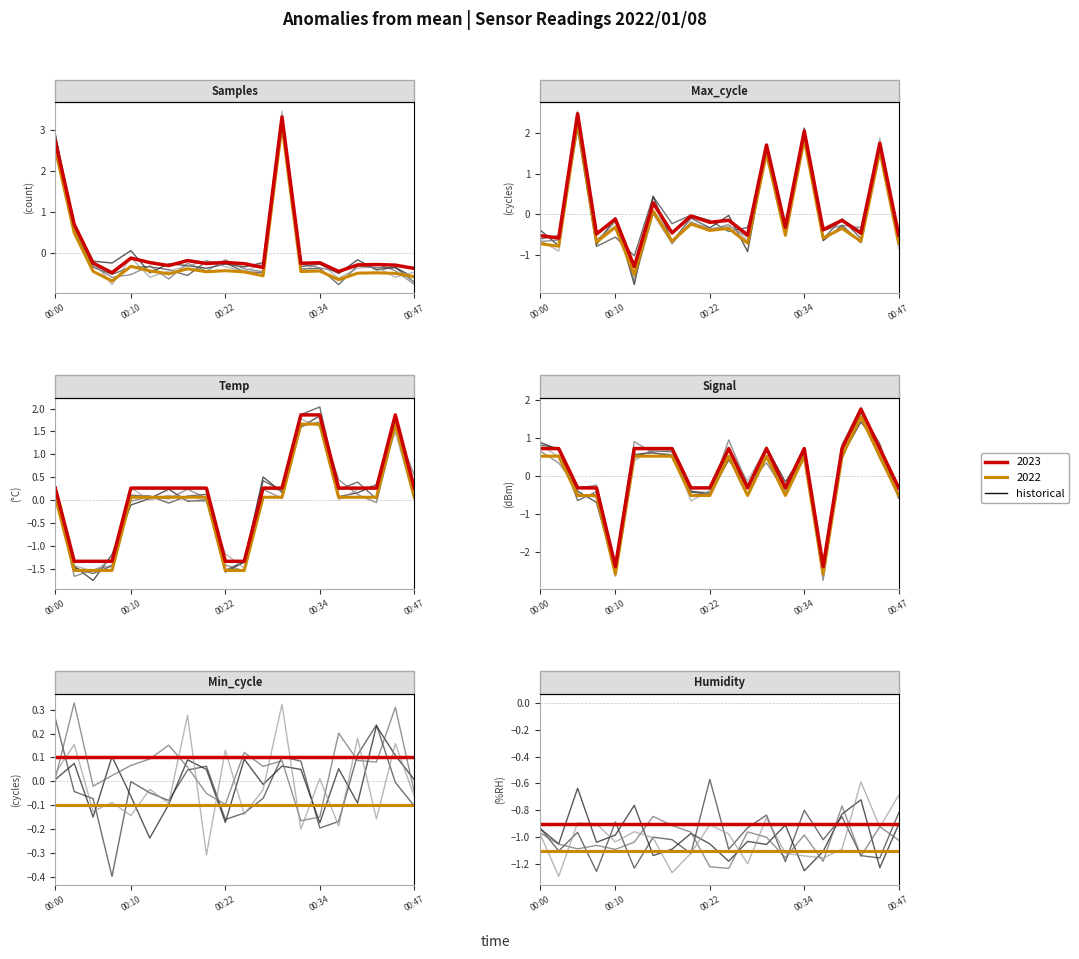

Is it true that the value at 17 is -0.3?

False